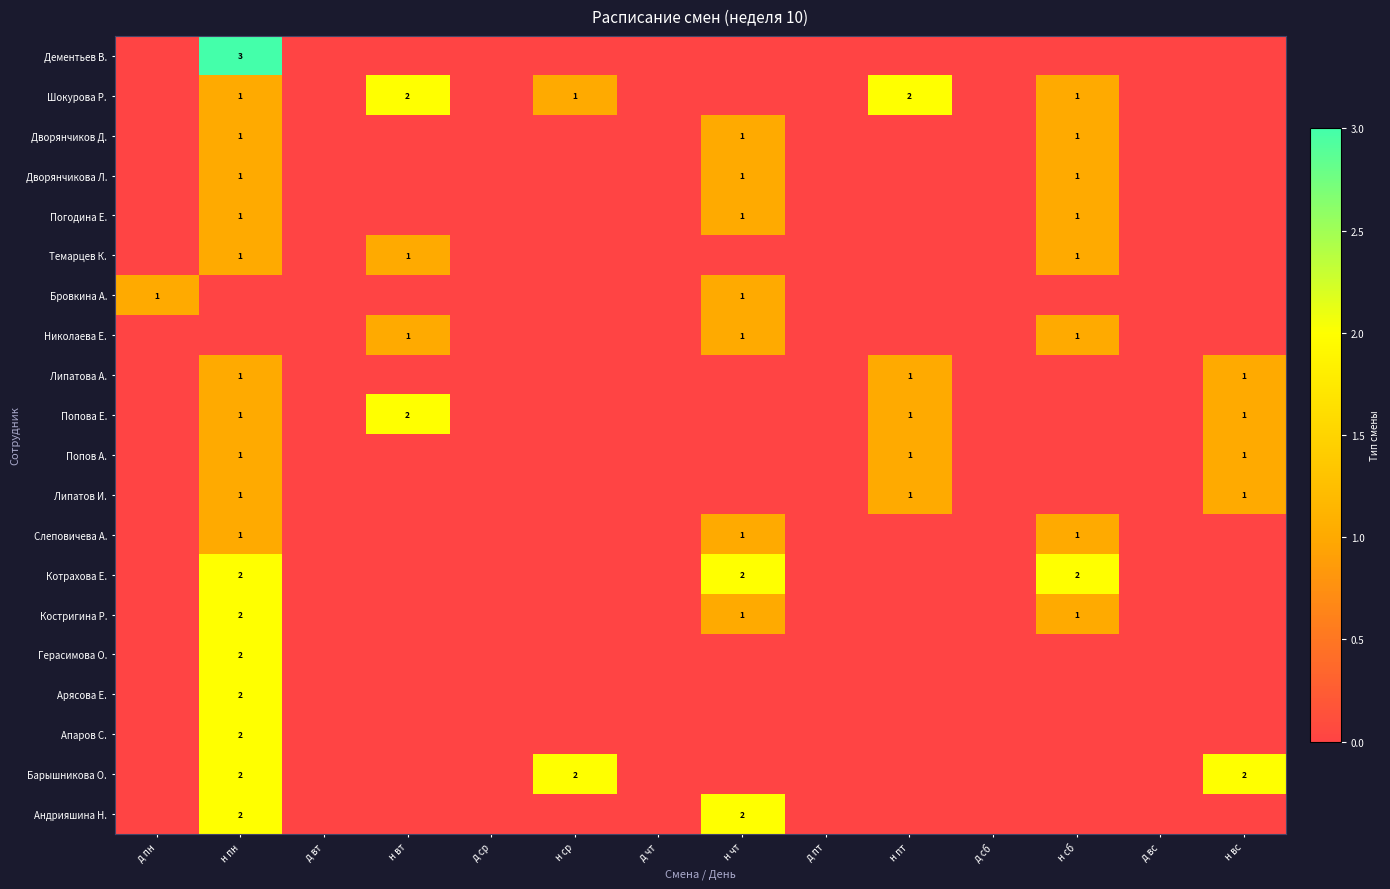

The value of Попова Е. at н вт is 1. True or false?

False